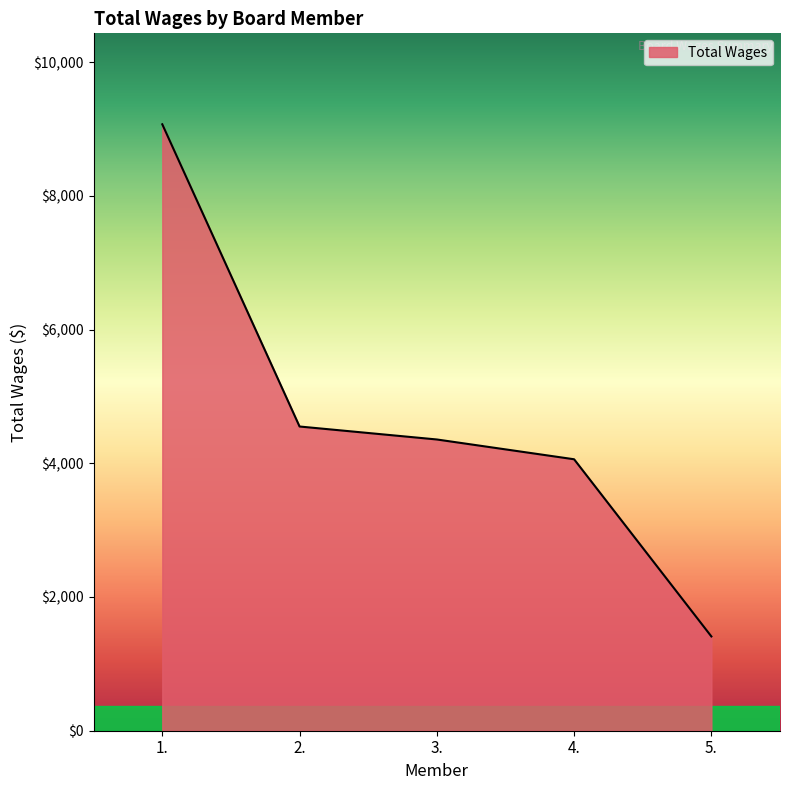

What is the change in value from 4. to 5.?

-2650